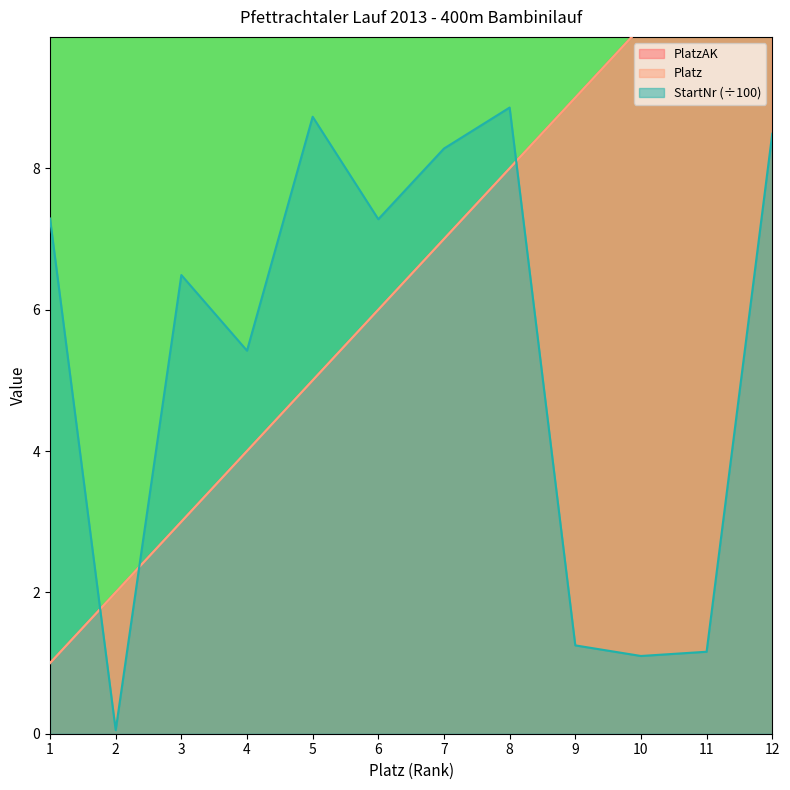

Which series has the widest spread of values?

PlatzAK